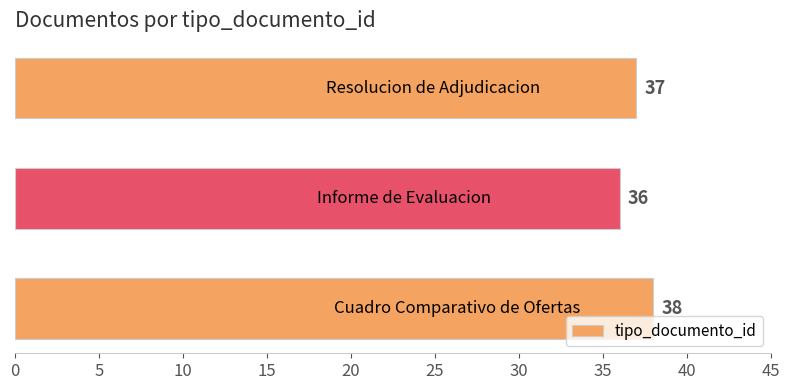

Does the chart contain any negative values?

No